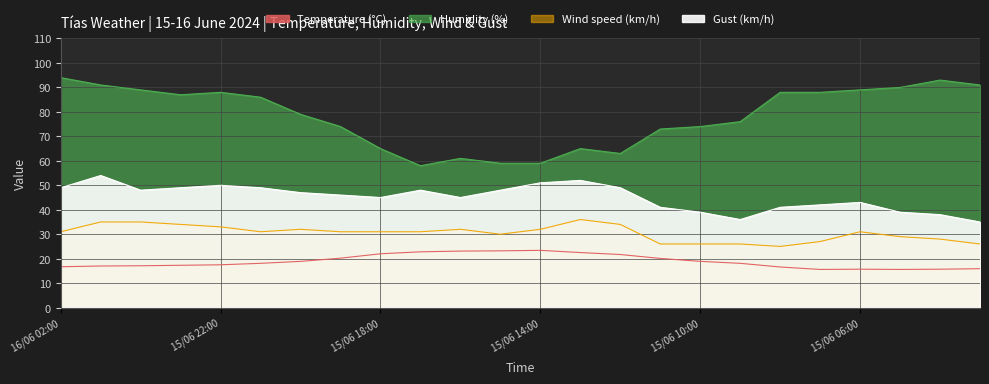

List the series in order of their peak value, lowest first.

Temperature (°C), Wind speed (km/h), Gust (km/h), Humidity (%)